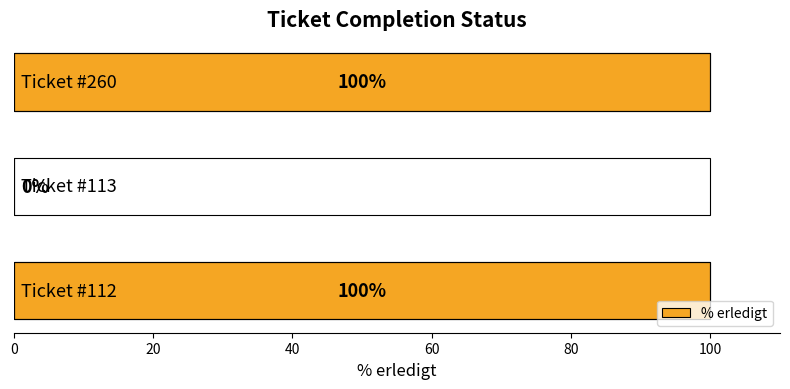

What is the maximum value shown in the chart?

100